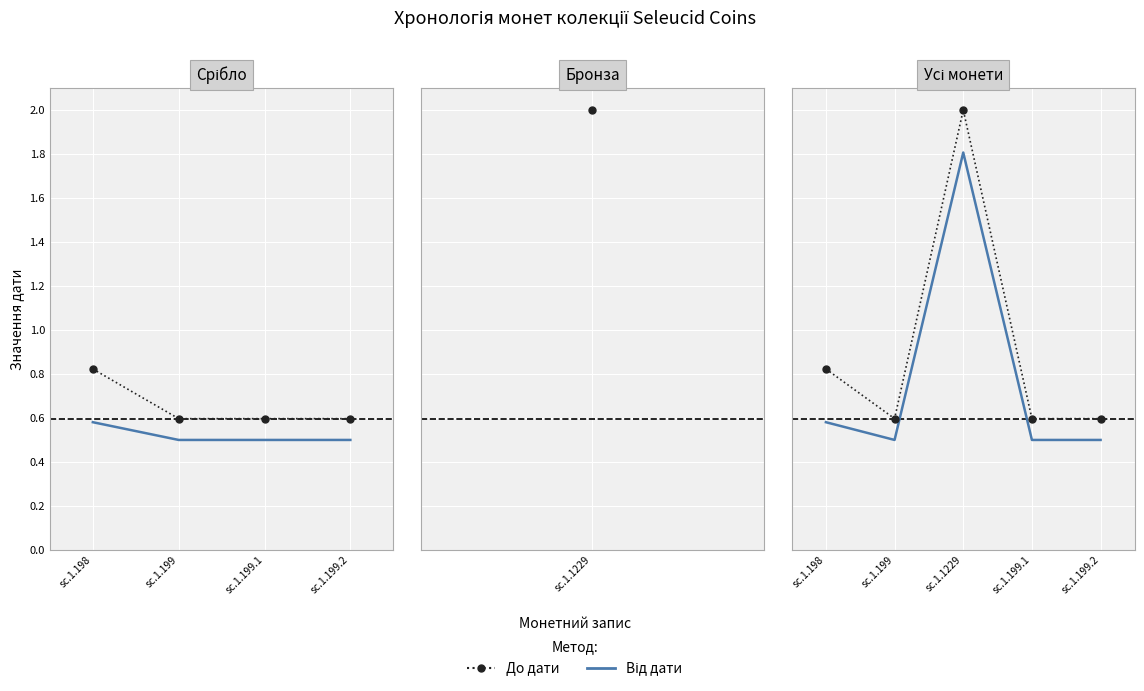

True or false: Від дати and До дати intersect in this chart.

False